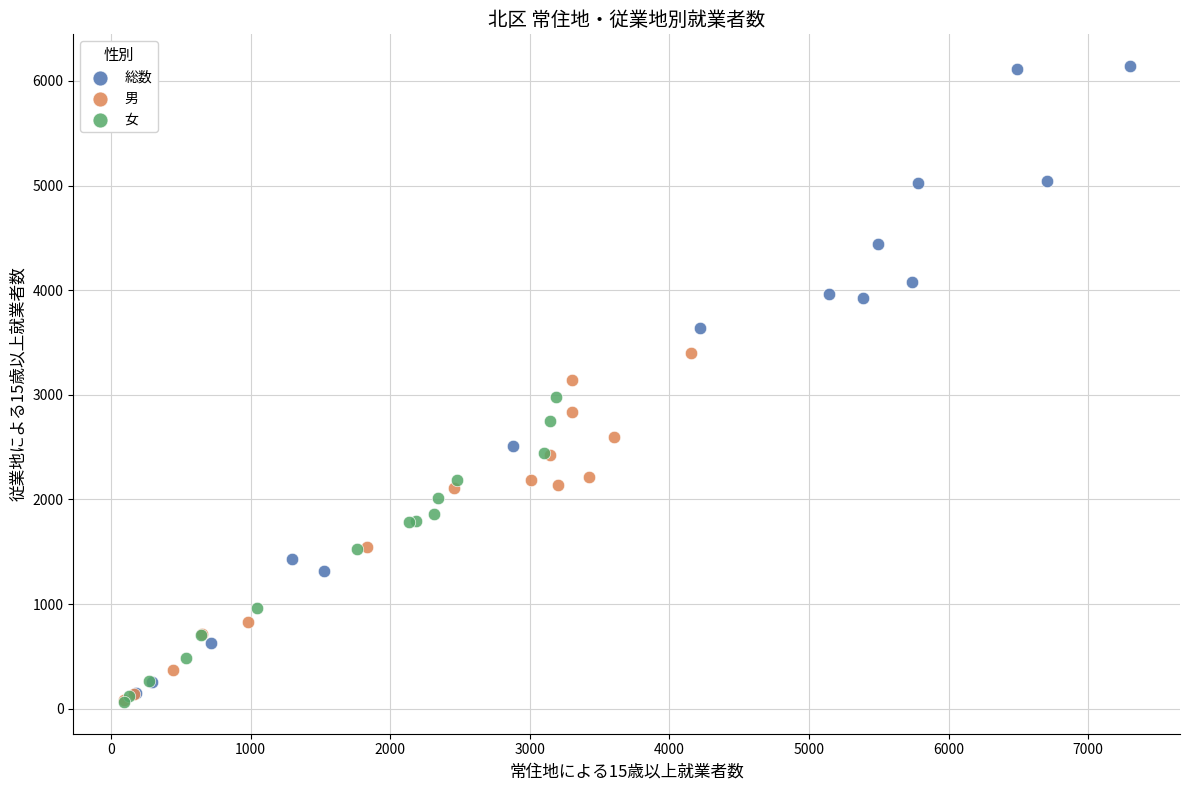

Which series has the largest Y range (max minus min)?

総数